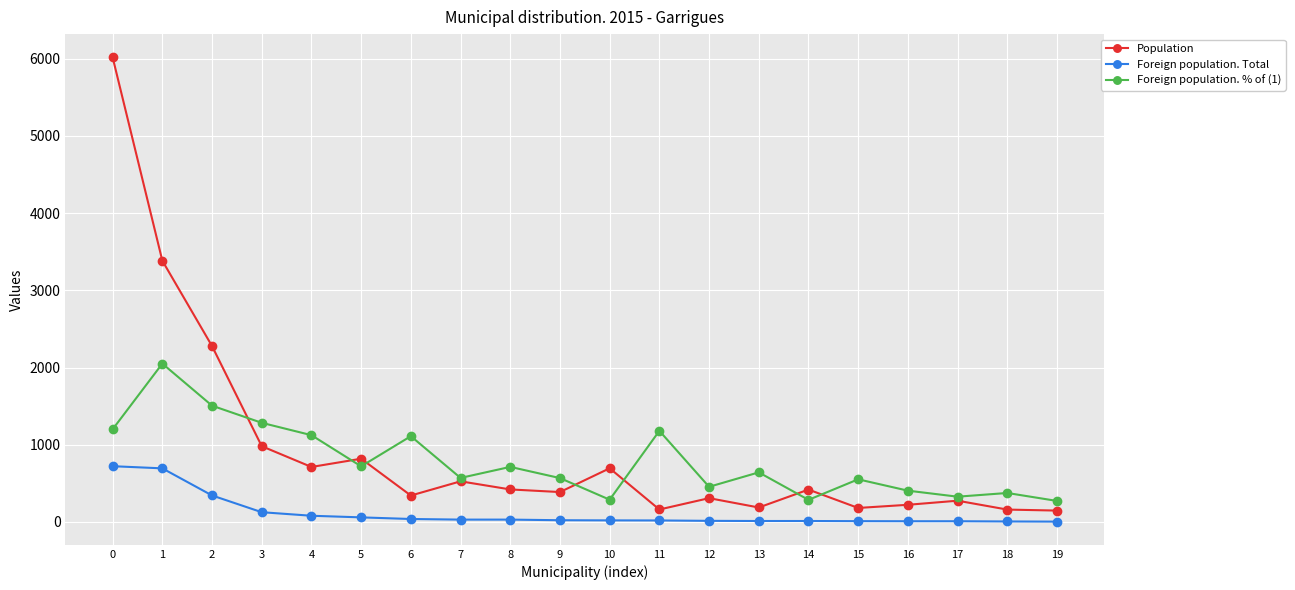

True or false: Foreign population. % of (1) and Foreign population. Total cross at least once.

False